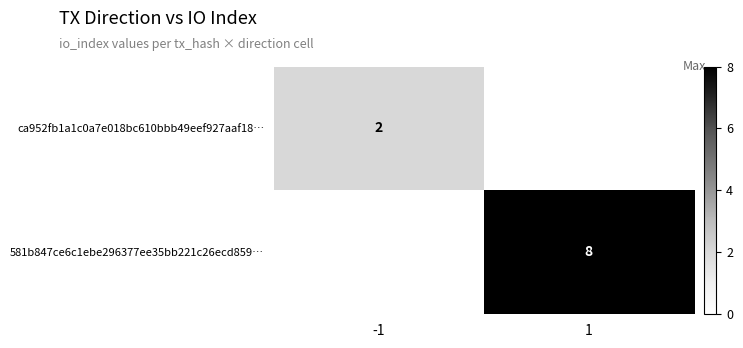

Is it true that 581b847ce6c1ebe296377ee35bb221c26ecd859… equals 8 at 1?

True